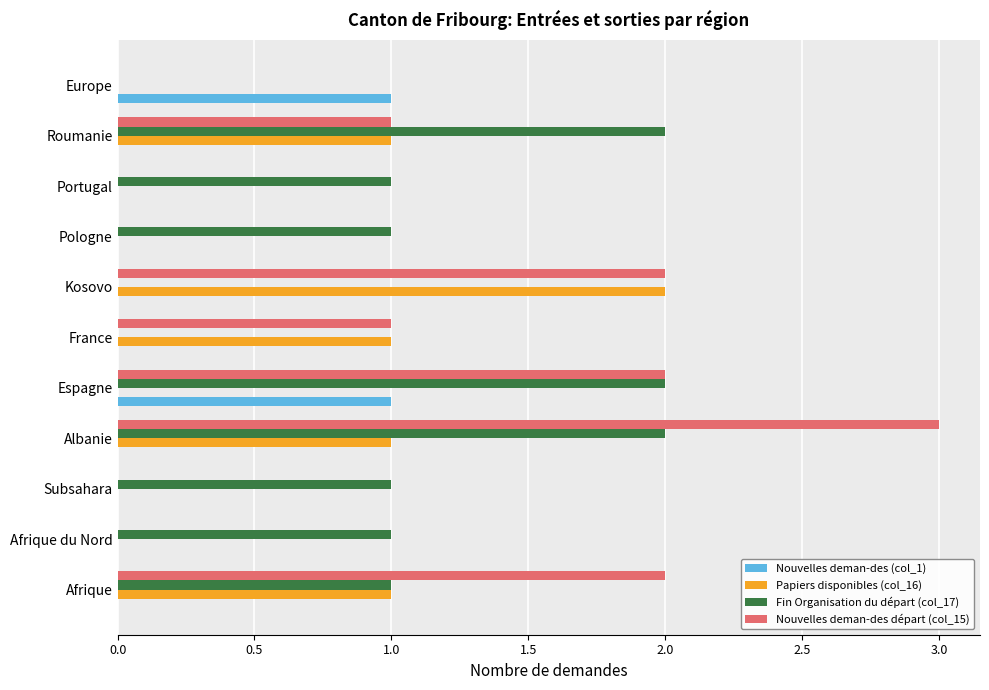

How many distinct data groups are displayed?

4